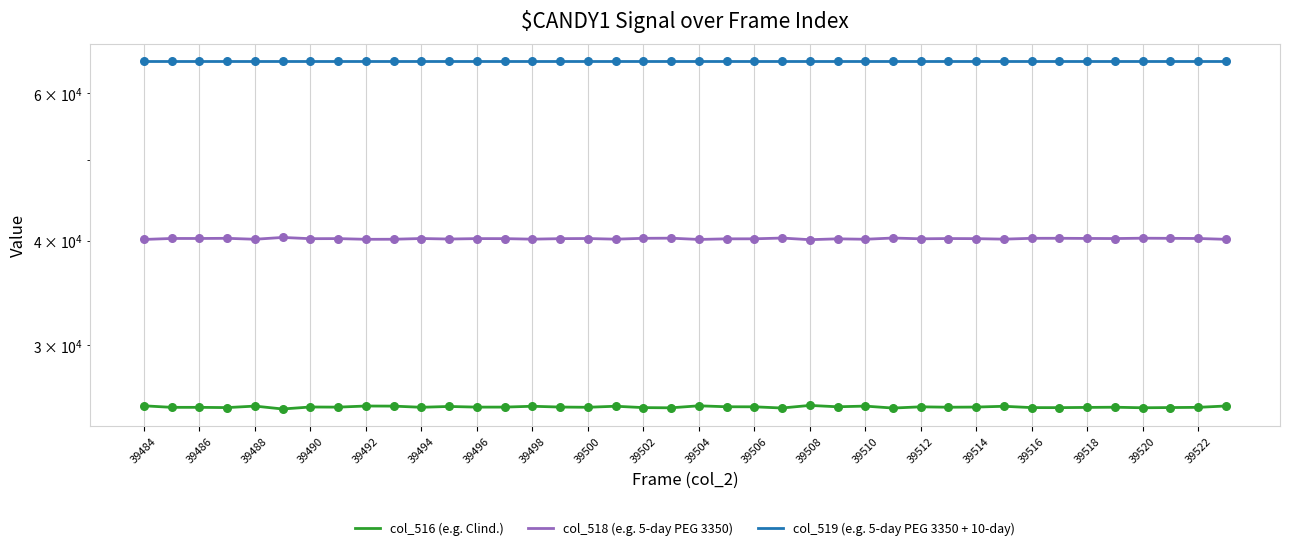

Is the value of col_519 (e.g. 5-day PEG 3350 + 10-day) at 33 greater than the value of col_516 (e.g. Clind.) at 25?

Yes